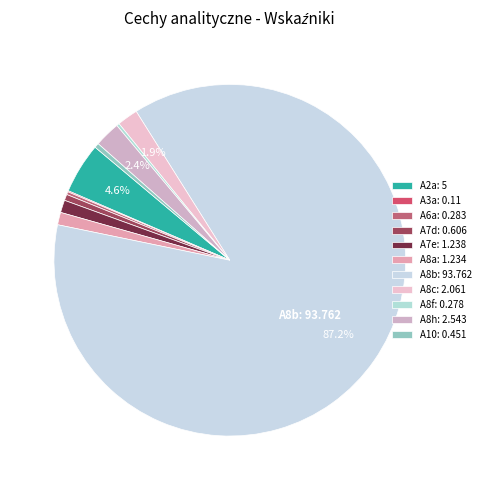

What is the change in value from A6a to A8b?

+93.5